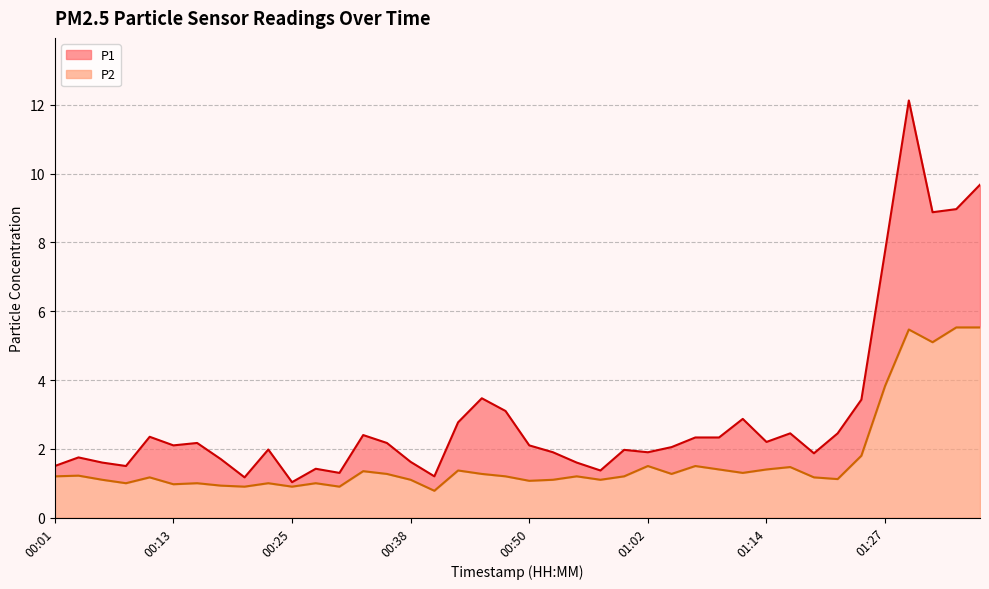

Where is the first local minimum for P1?

00:08